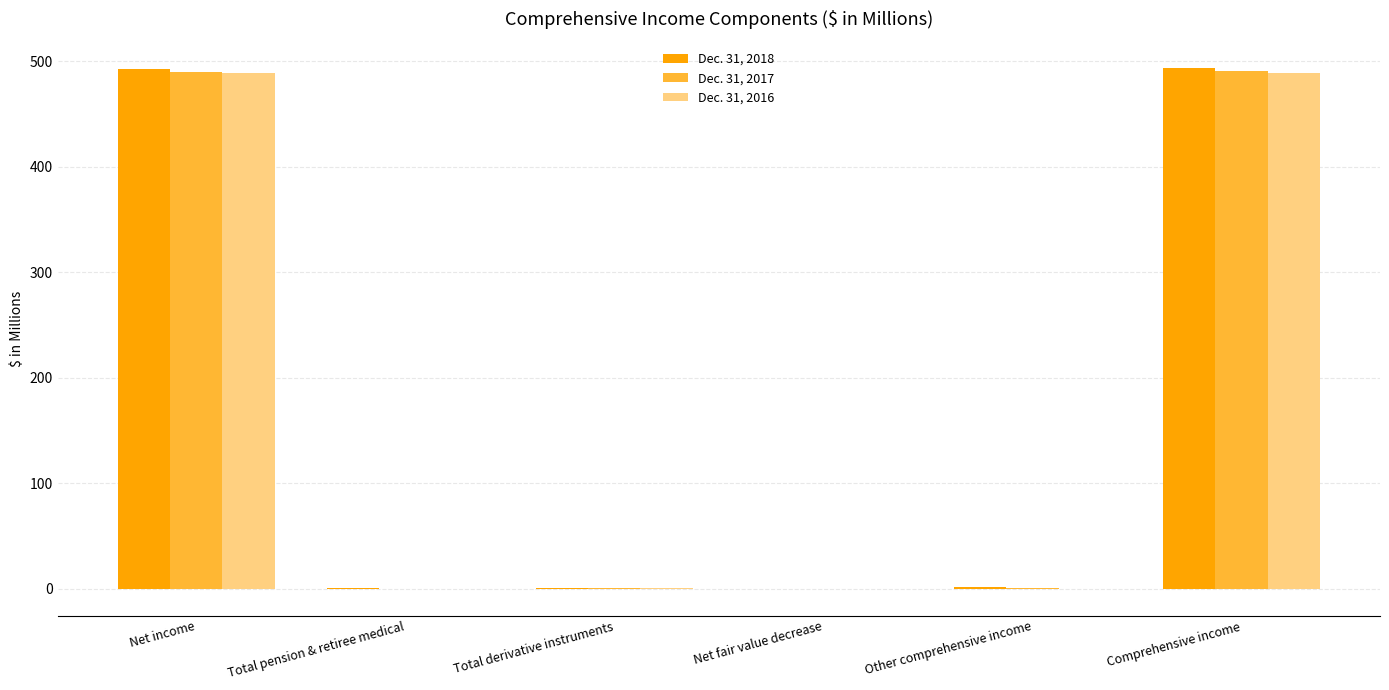

The value of Dec. 31, 2018 at Net fair value decrease is -0.1. True or false?

True